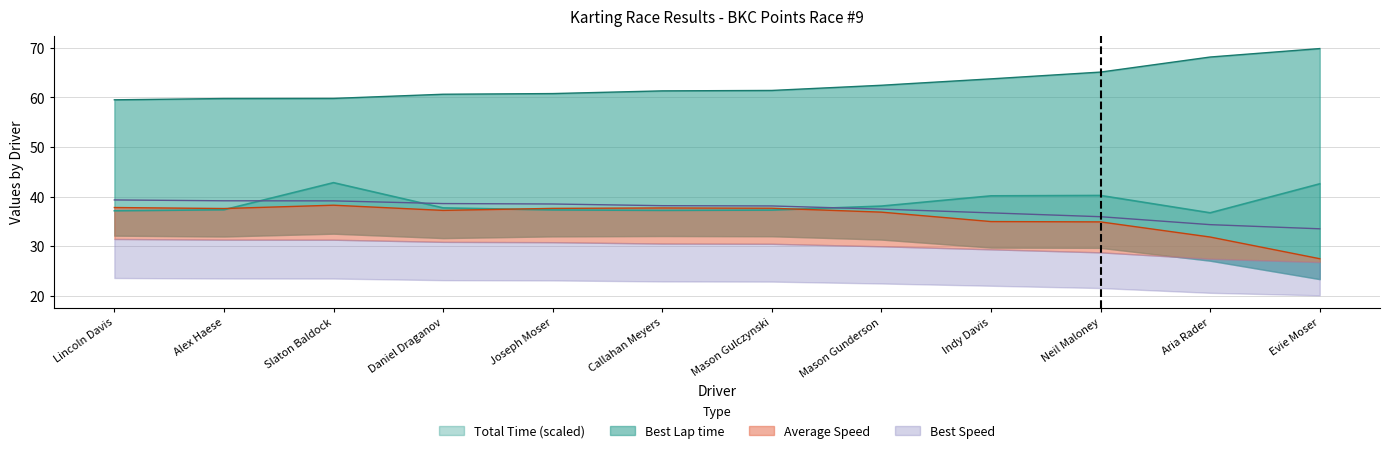

True or false: Best Speed and Average Speed cross at least once.

False